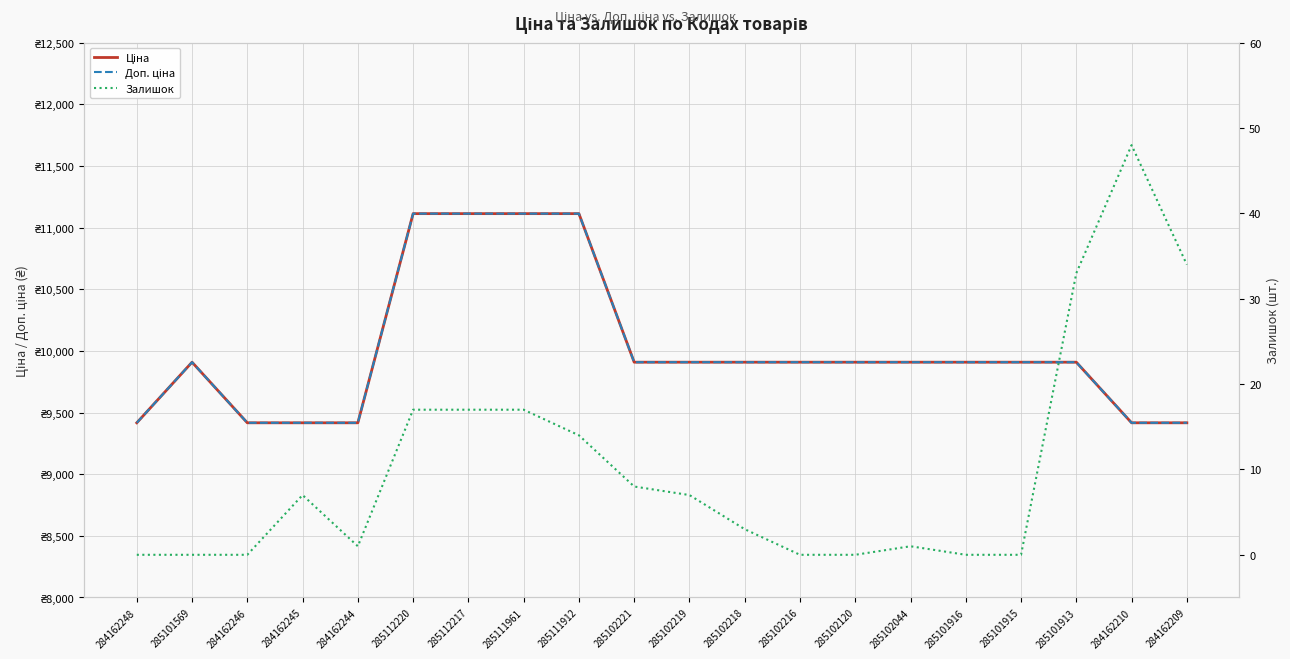

The value of Залишок at 285102216 is 17.2. True or false?

False